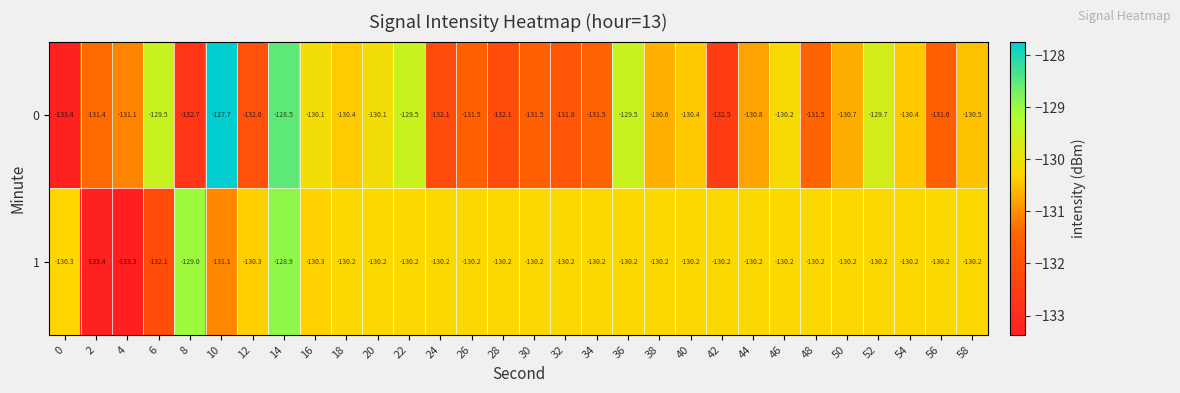

Read the 0 value at 2.

-131.4